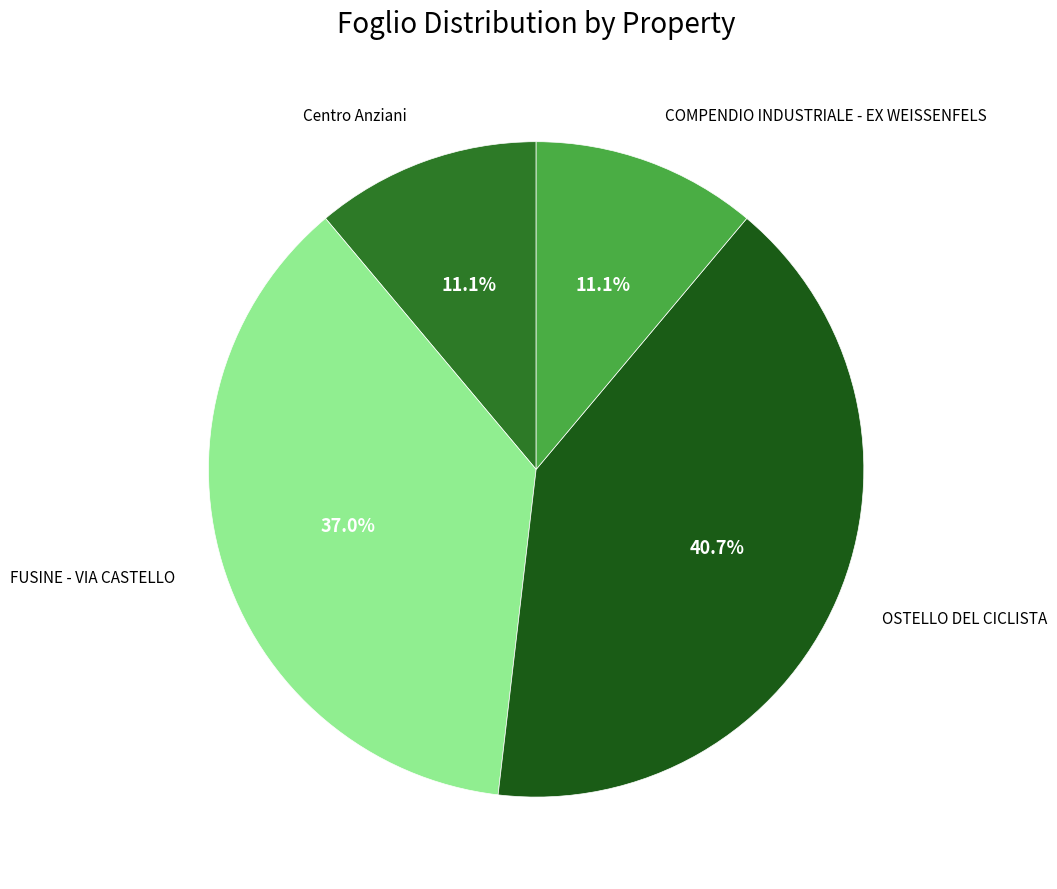

Is it true that FUSINE - VIA CASTELLO is 37% of the pie?

True